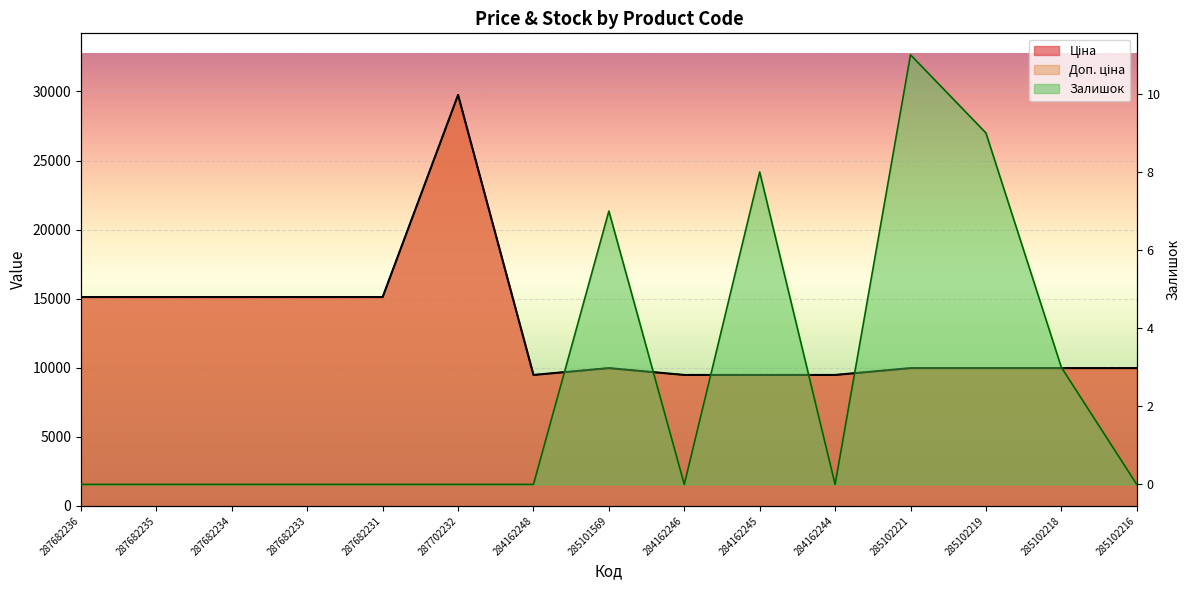

How many interior local peaks does the Доп. ціна series have?

2